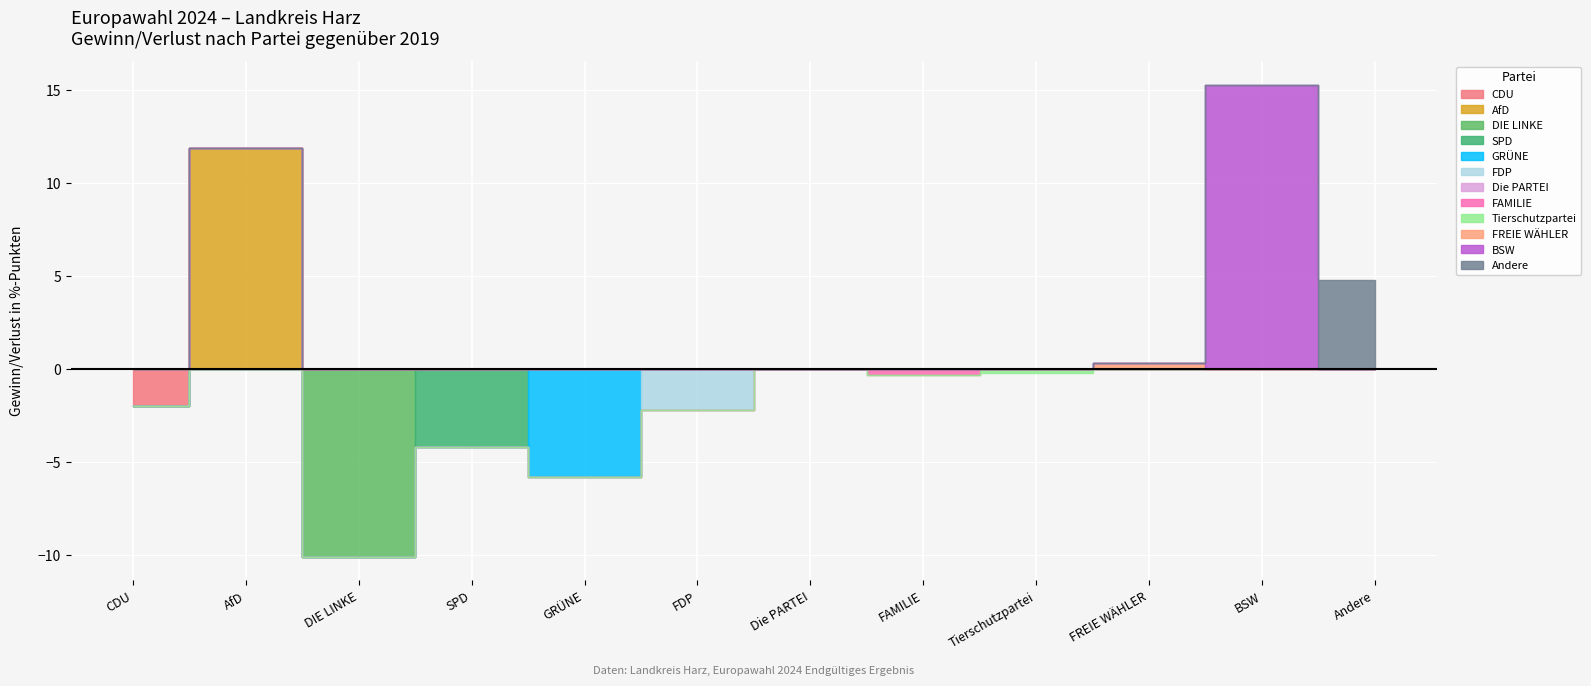

Which series has the widest spread of values?

AfD